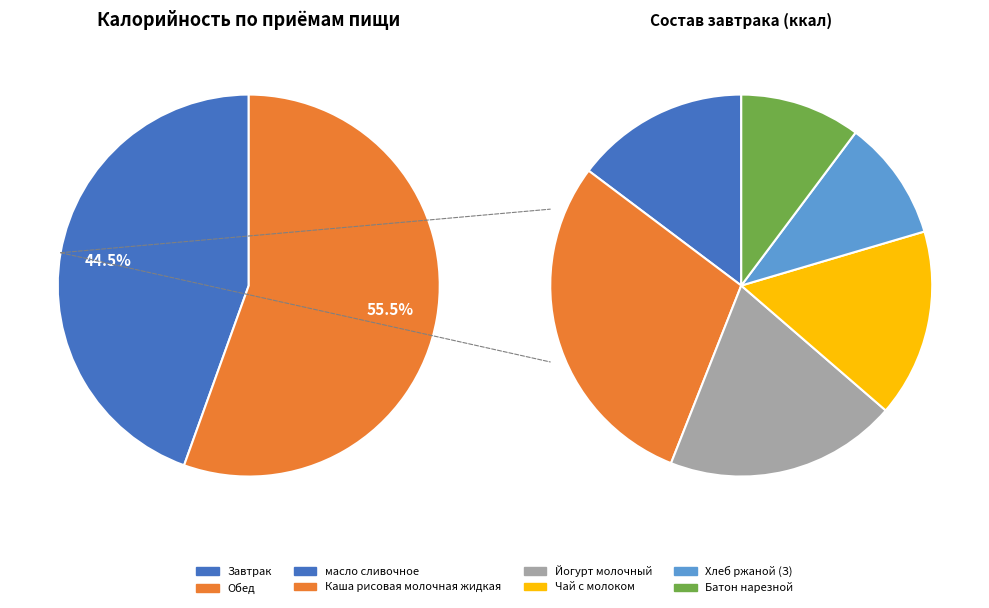

What is the majority slice?

Обед